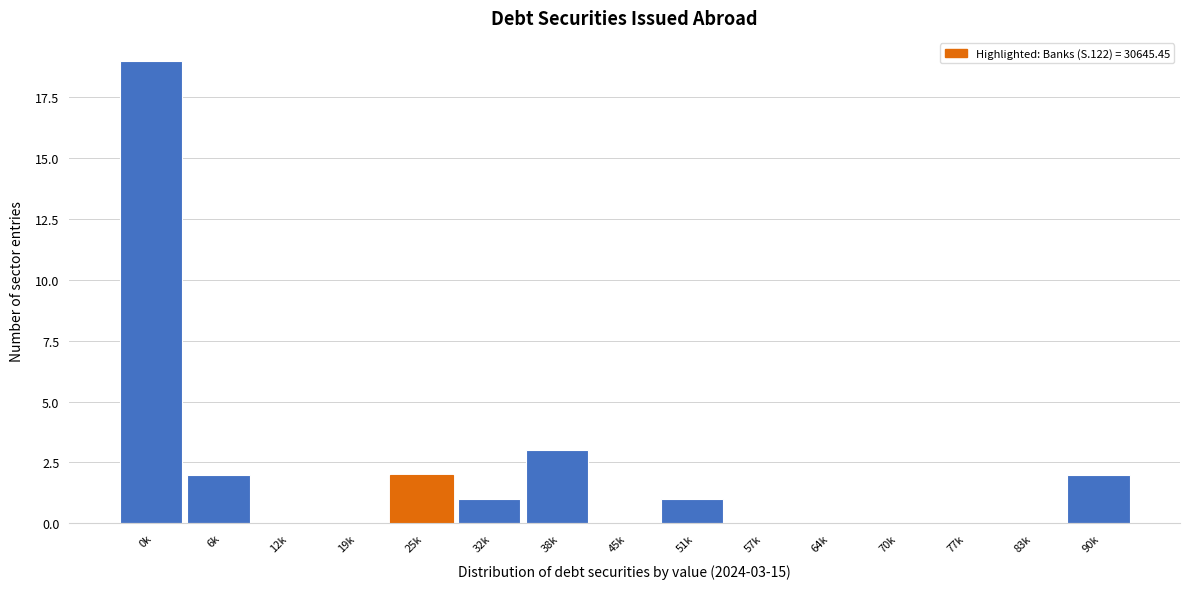

Reading left to right, transcribe all the data shown in this chart.

0k=19	6k=2	12k=0	19k=0	25k=2	32k=1	38k=3	45k=0	51k=1	57k=0	64k=0	70k=0	77k=0	83k=0	90k=2